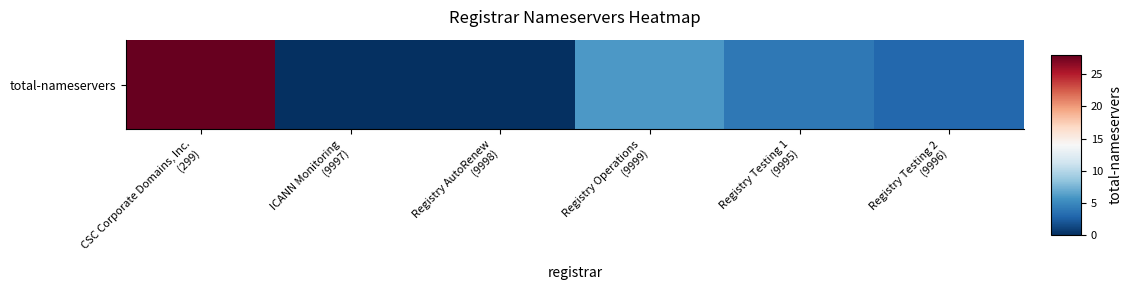

The value at Registry AutoRenew
(9998) is 15. True or false?

False